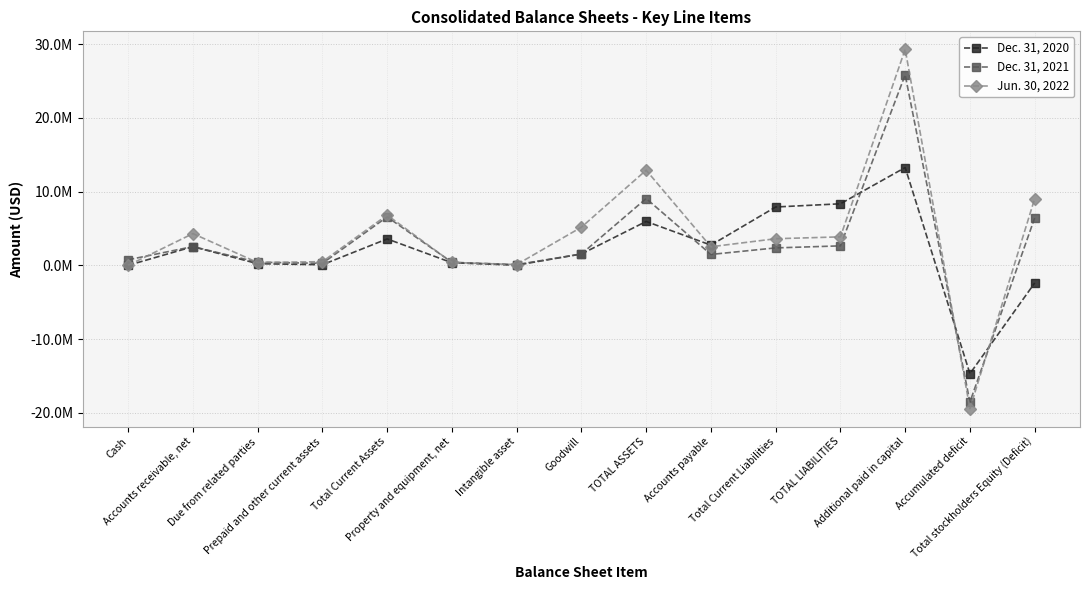

True or false: Dec. 31, 2020 has a value of -25323834 at Accumulated deficit.

False